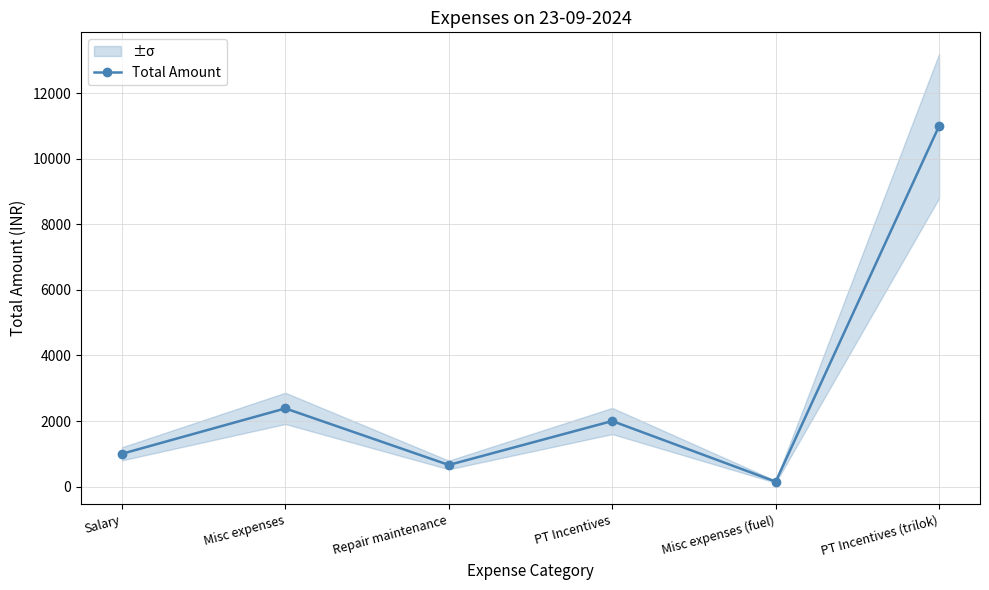

At which category does the data reach its first local valley?

Repair maintenance